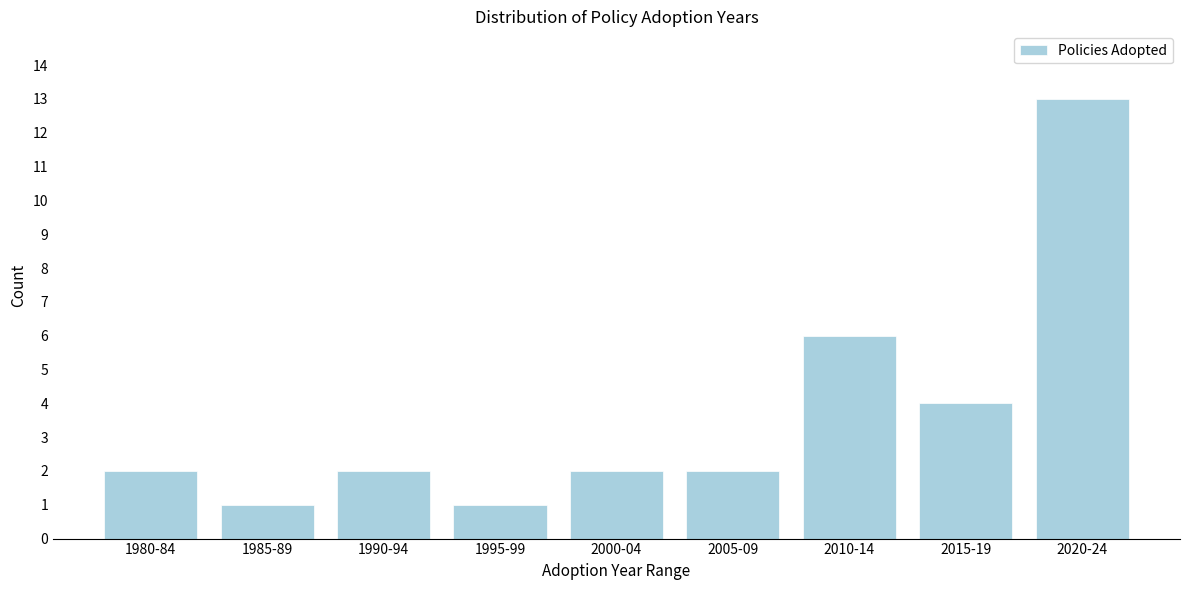

Reading left to right, extract all data points from this chart.

2	1	2	1	2	2	6	4	13